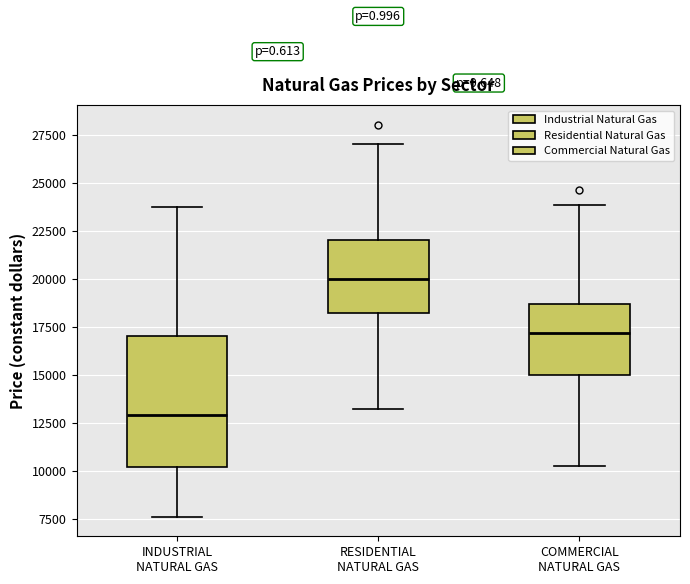

Reading left to right, read every box against the y-axis: the position of its median line, the range the box covers, and the ends of its whiskers. The values are not printed on the chart, so give them approximately, as read against the axis.

INDUSTRIAL NATURAL GAS: median 13000, box 10000 to 17000, whiskers 7500 to 24000
RESIDENTIAL NATURAL GAS: median 20000, box 18500 to 22000, whiskers 13000 to 27000
COMMERCIAL NATURAL GAS: median 17000, box 15000 to 18500, whiskers 10500 to 24000